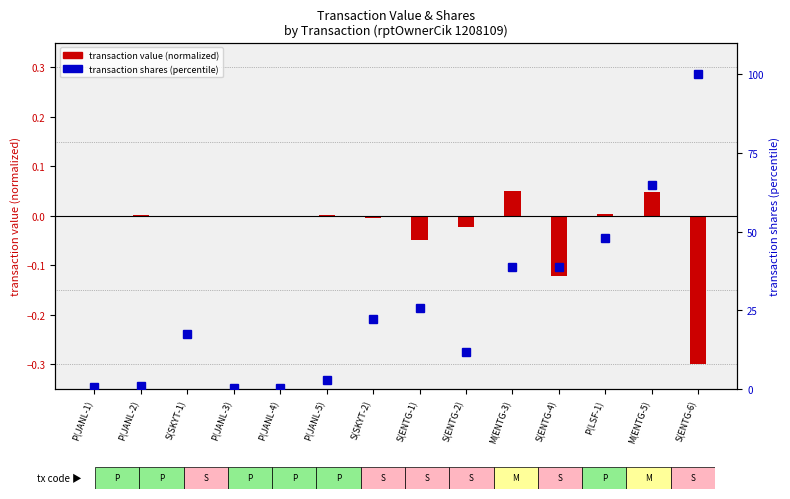

What is the total value across all series at M(ENTG-3)?

38.8